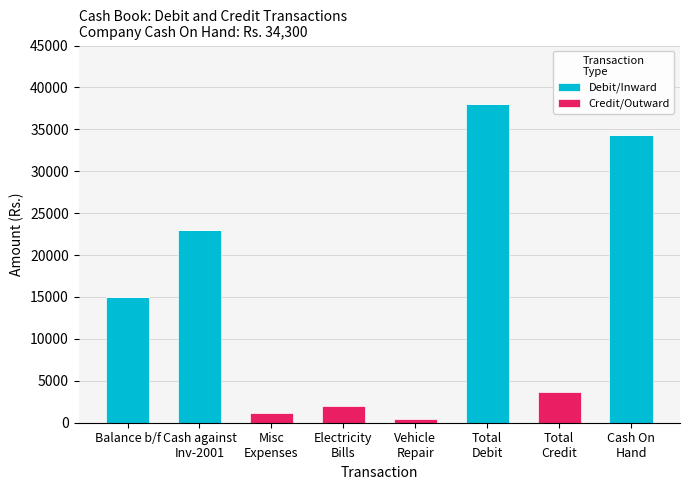

True or false: Debit/Inward has a value of 6021 at Cash against
Inv-2001.

False